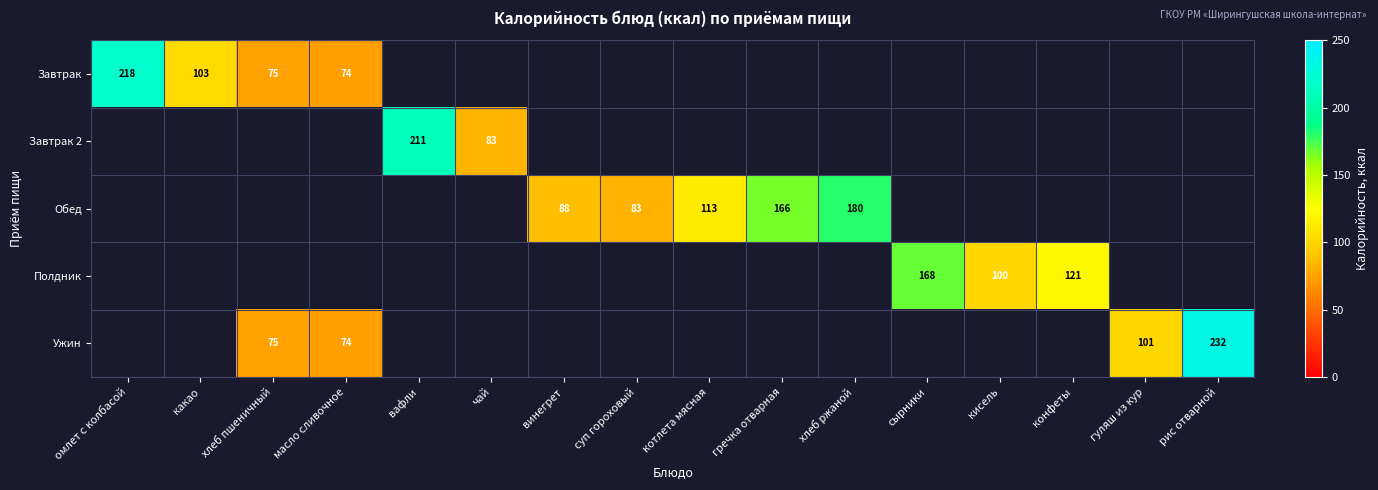

True or false: Ужин has a value of 232 at рис отварной.

True